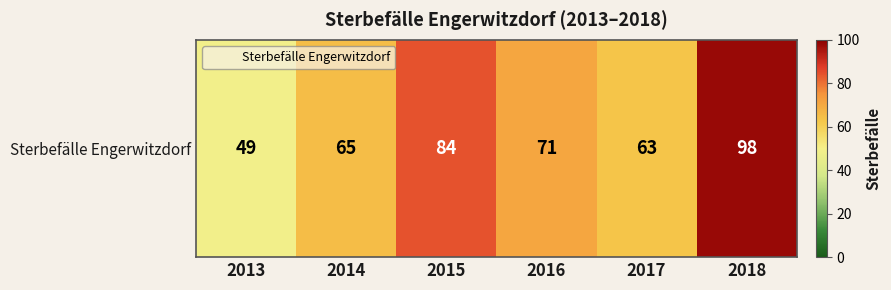

Count the number of data series in this chart.

1